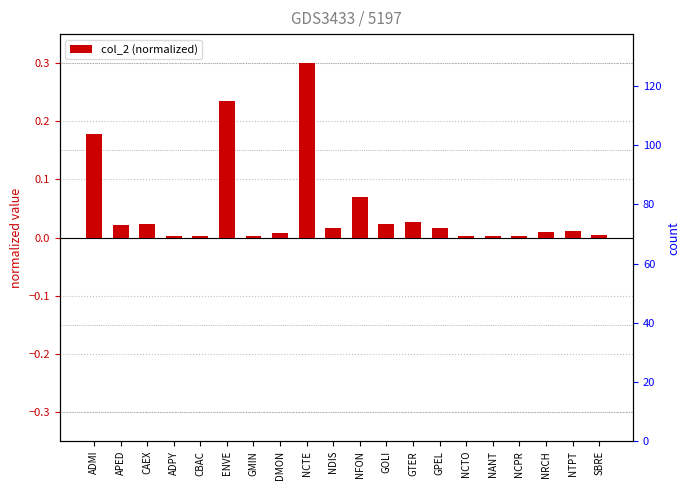

Reading left to right, transcribe all the data shown in this chart.

0.2	0.0	0.0	0.0	0.0	0.2	0.0	0.0	0.3	0.0	0.1	0.0	0.0	0.0	0.0	0.0	0.0	0.0	0.0	0.0